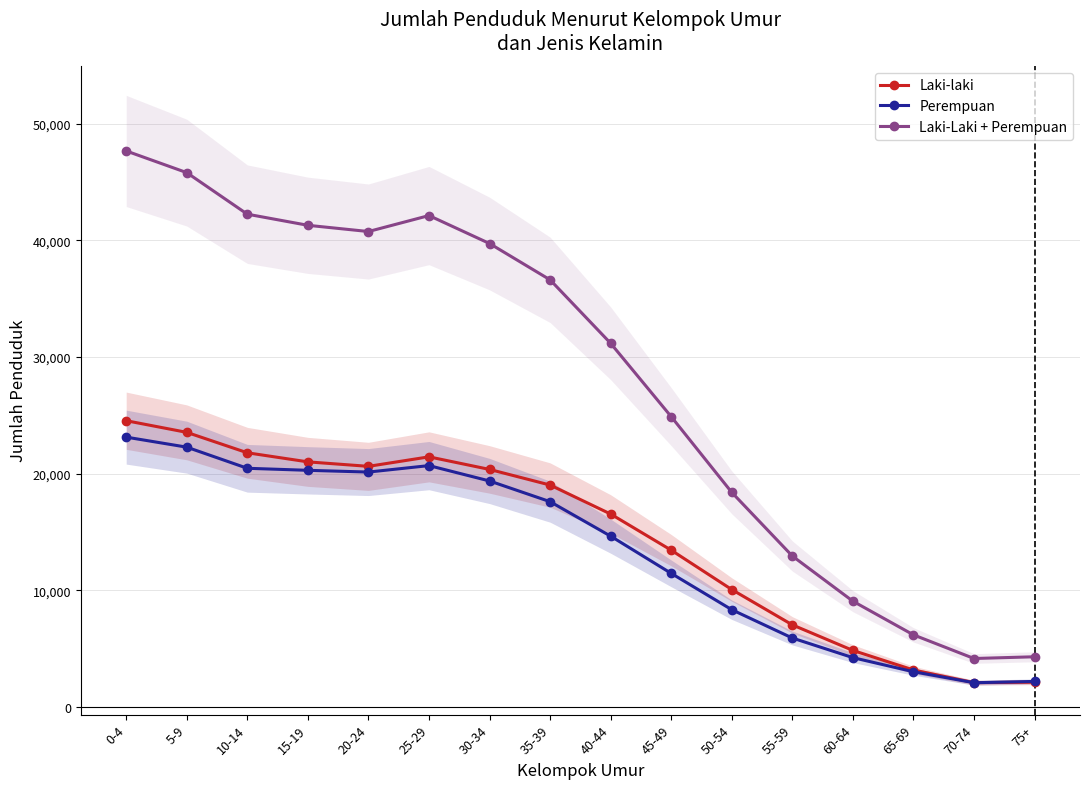

At which label is Laki-Laki + Perempuan closest to 25903?

45-49